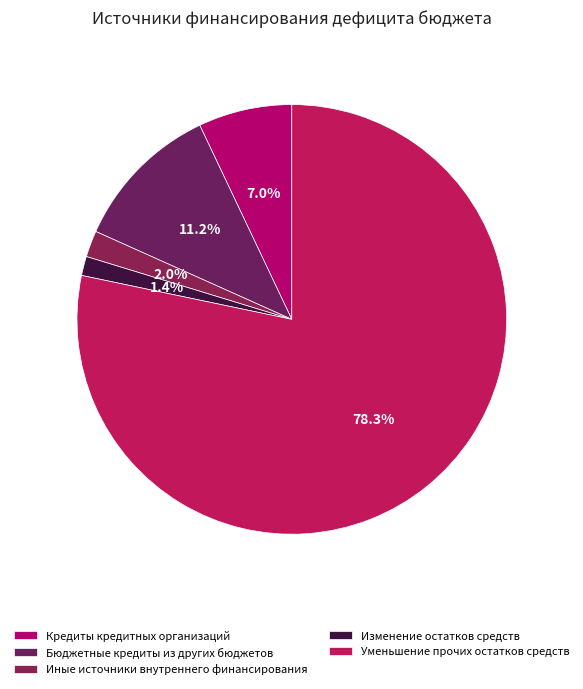

Do Иные источники внутреннего финансирования and Кредиты кредитных организаций together represent more than half of the pie?

No